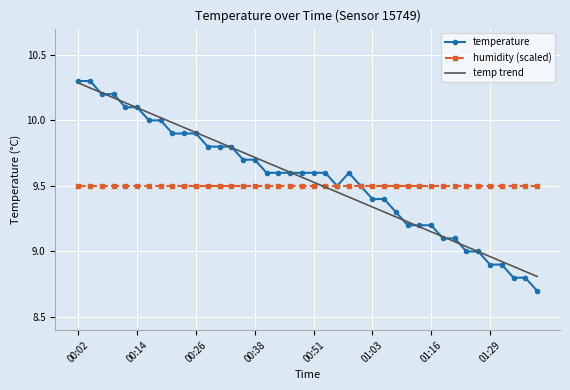

What is the minimum value shown in the chart?

8.7